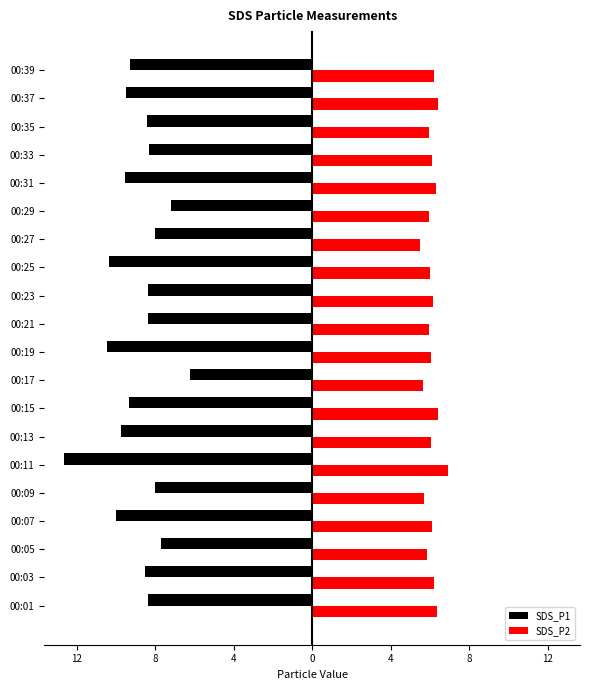

What are all the series names shown in the legend?

SDS_P1, SDS_P2